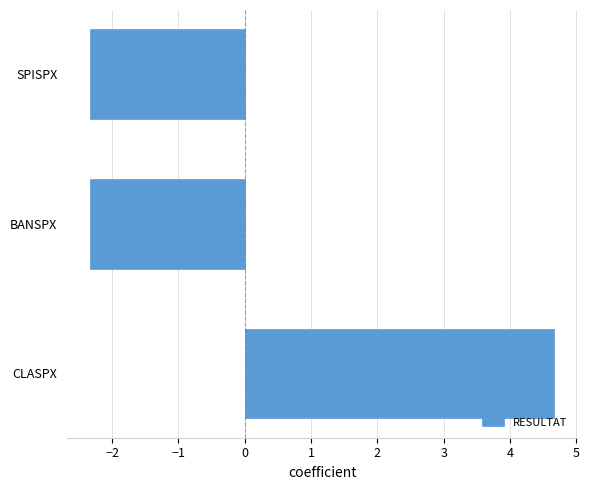

Are the bars grouped side by side (vs. stacked)?

No